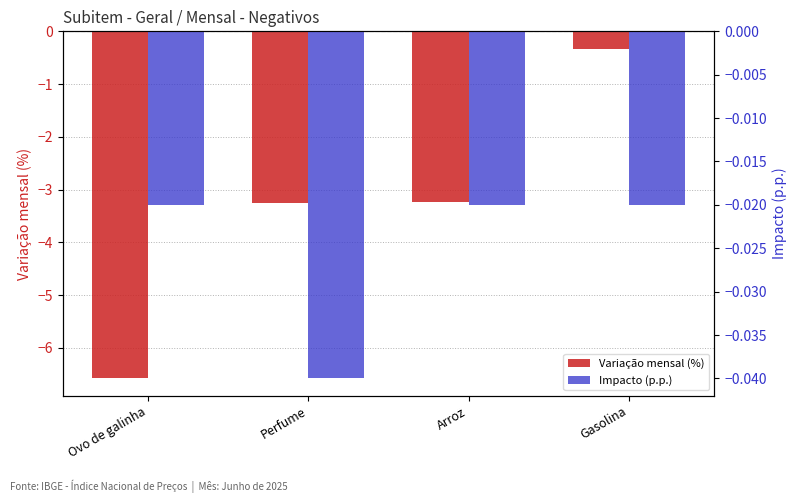

What is the sum of all Variação mensal (%) values?

-13.4